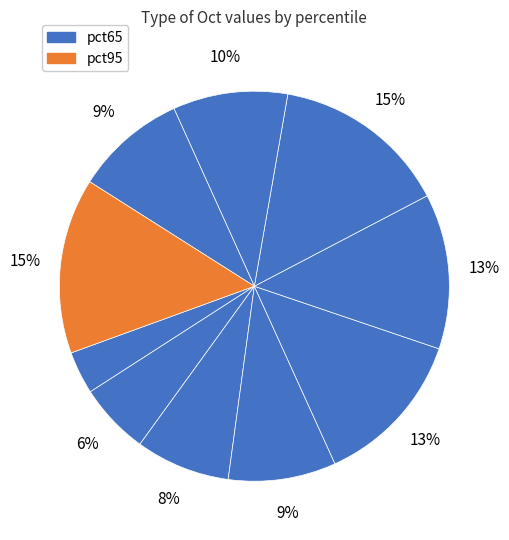

How many segments does this pie chart have?

10